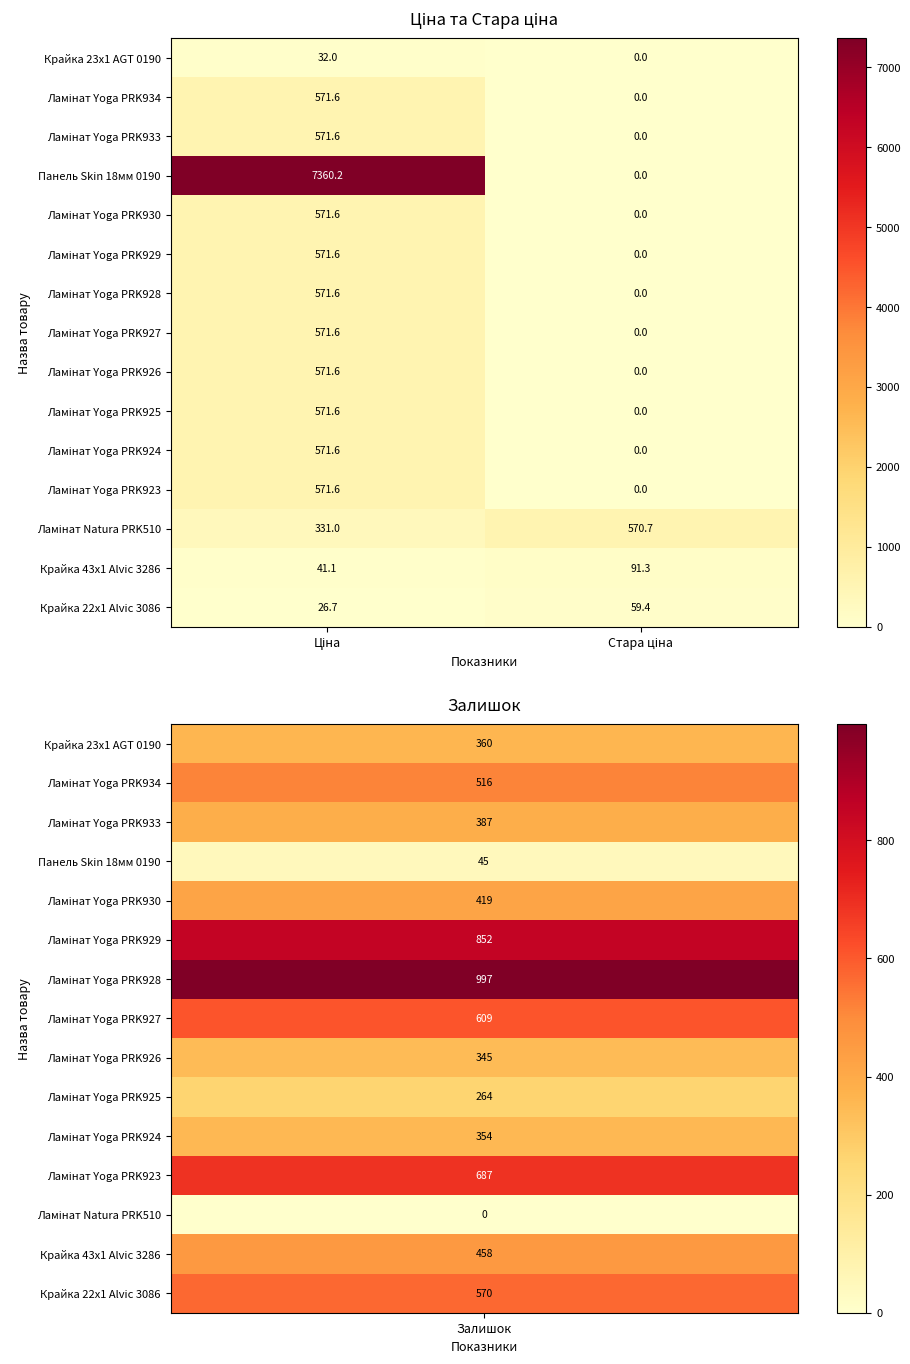

Count the number of categories in the chart.

2